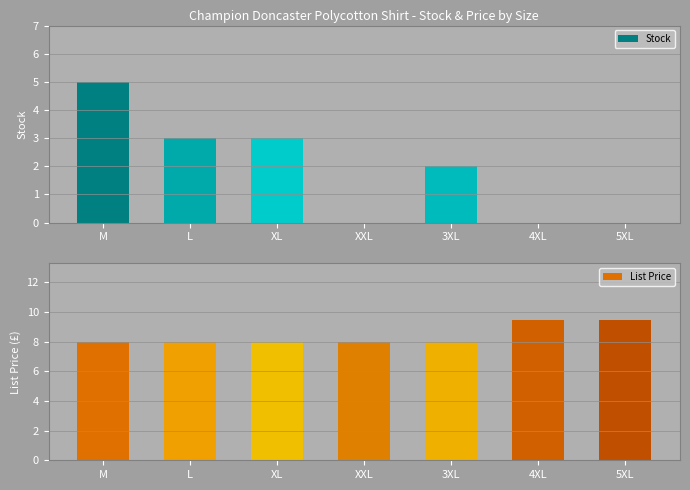

At XL, list the series in order from largest to smallest.

List Price, Stock